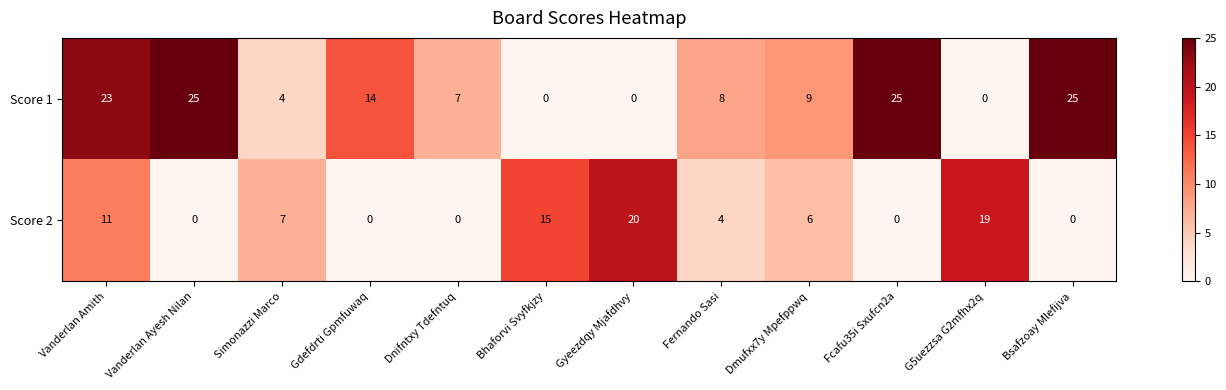

What is the maximum value shown in the chart?

25